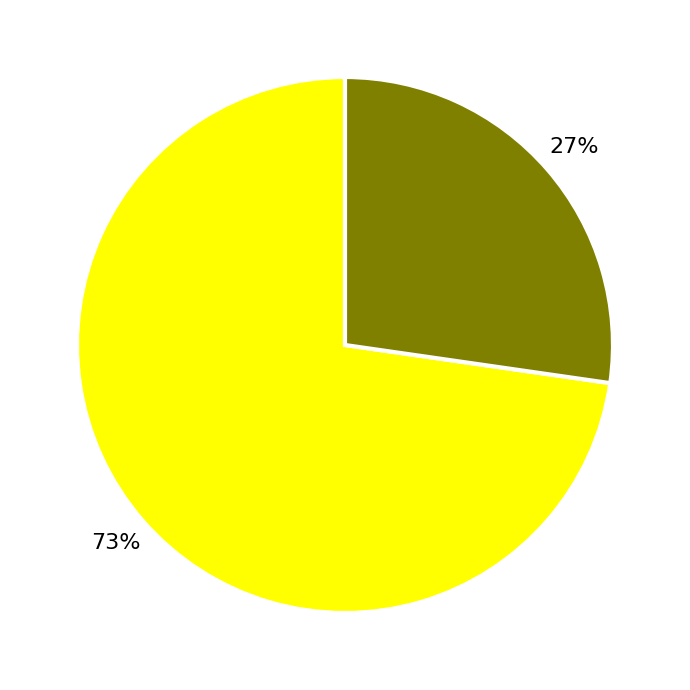

To the nearest percent, what is the average slice percentage?

50%